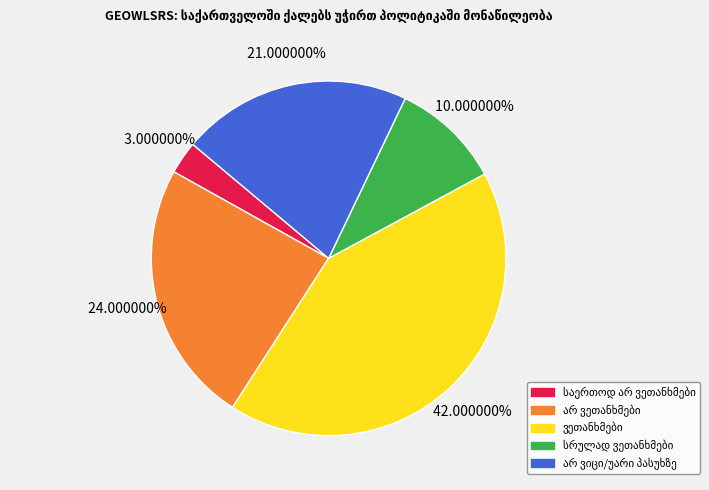

Is there any slice that represents more than half of the pie?

No